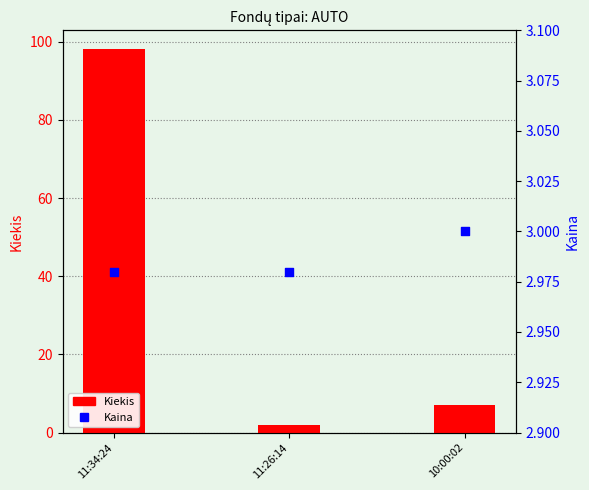

Which series reaches the maximum Y coordinate?

Kiekis